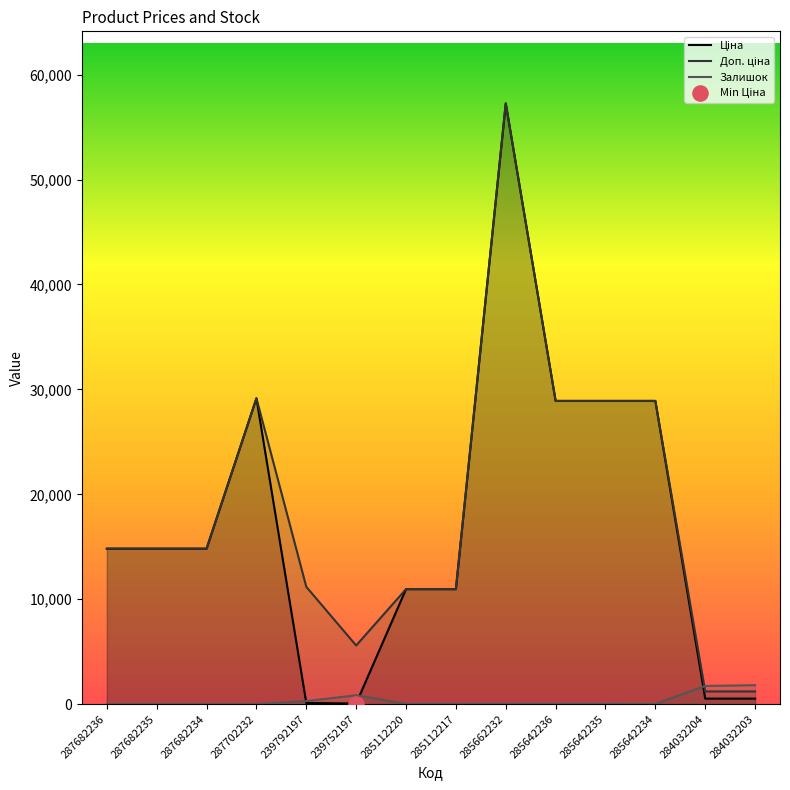

Which series contains the highest Y value?

Ціна